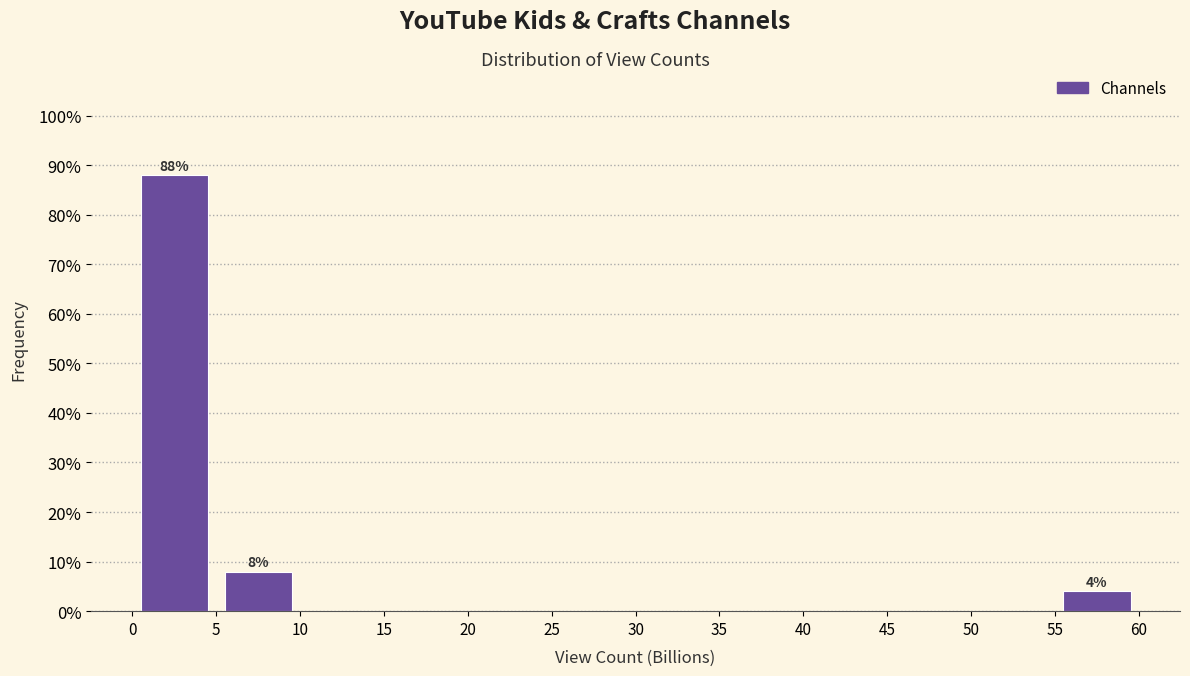

Which range on the x-axis has the tallest bar?

0 to 5